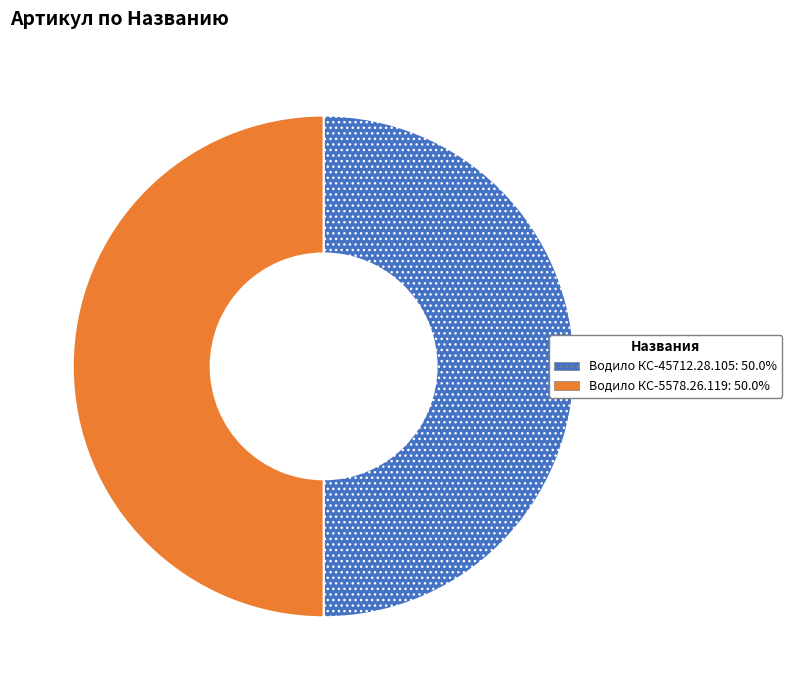

Is it true that Водило КС-5578.26.119 is 50% of the pie?

True